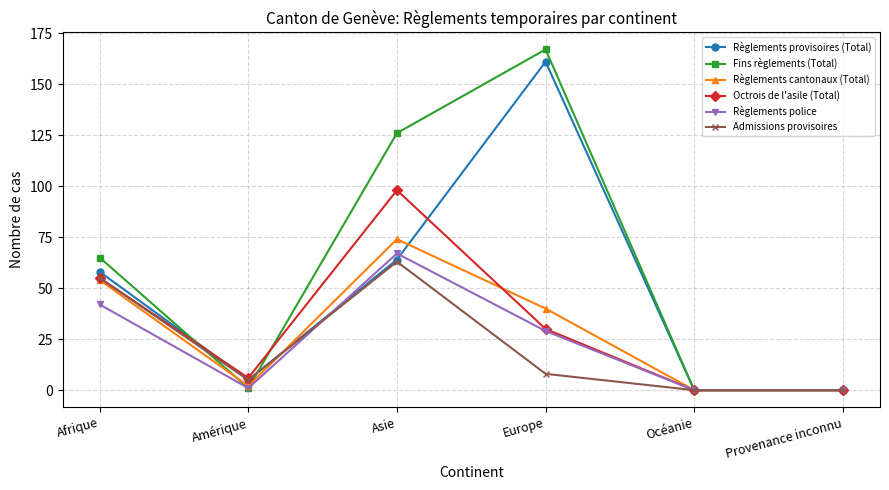

What is the approximate value of Octrois de l'asile (Total) at Asie, to the nearest 10?

100